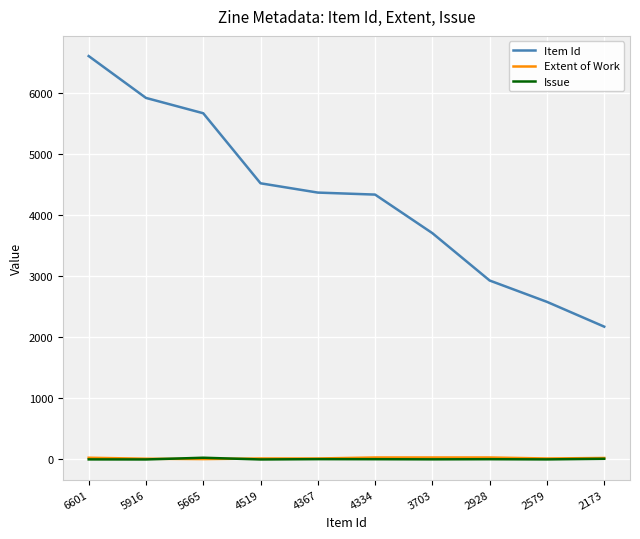

Is it true that Item Id equals 6658 at 3703?

False